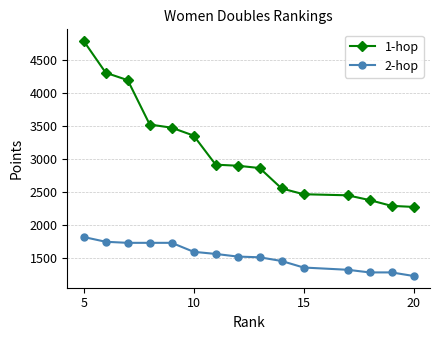

Which series has the widest spread of values?

1-hop